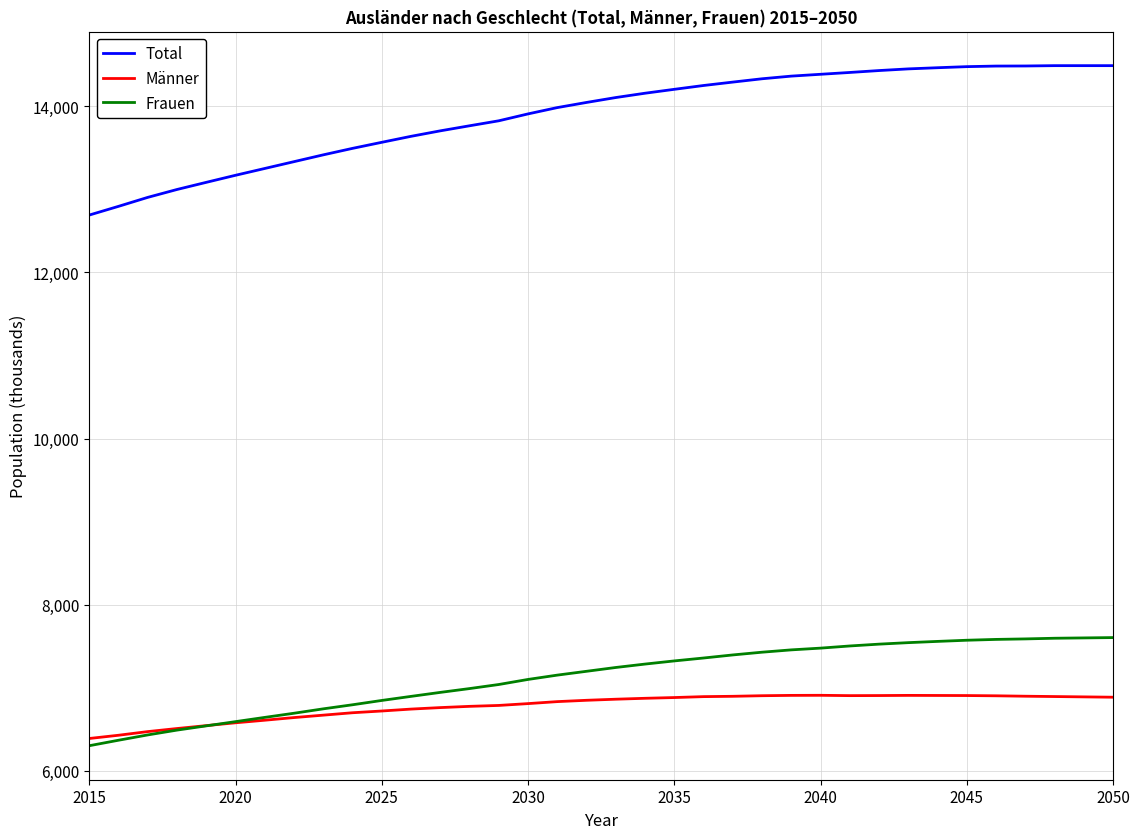

What is the sum of all Total values?

500353